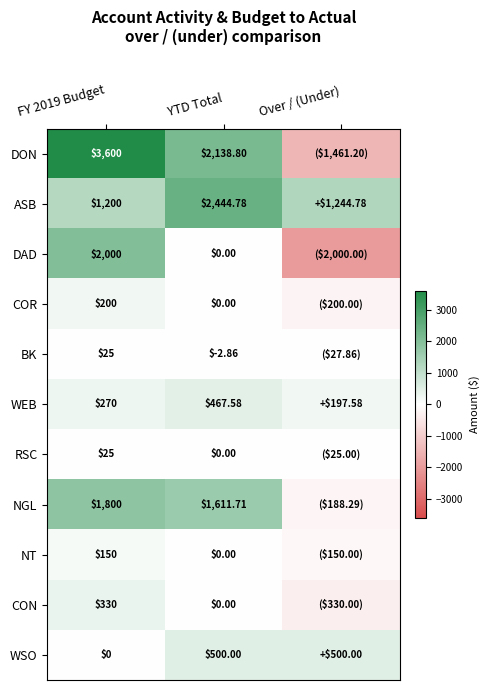

What is the total value across all series at FY 2019 Budget?

9600.0